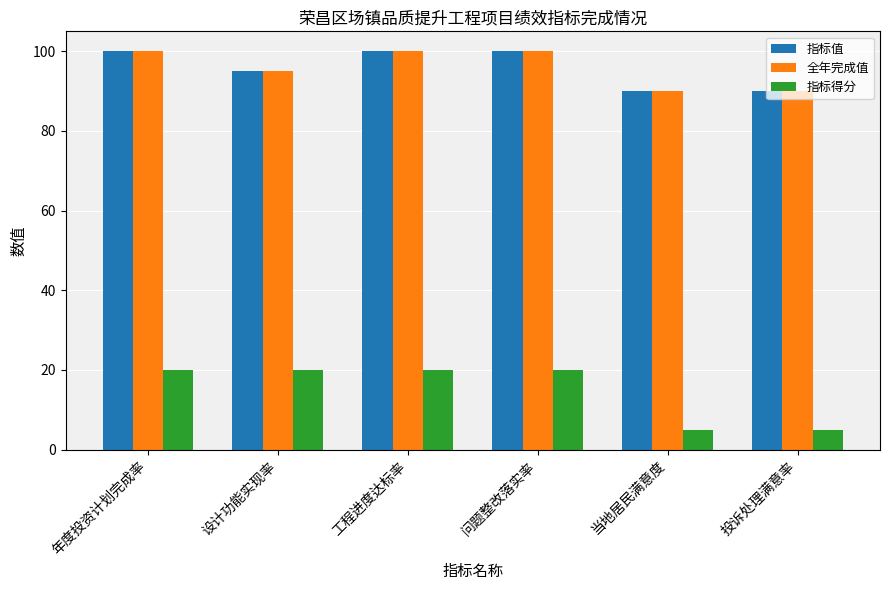

How many 指标值 values are between 90 and 100?

6